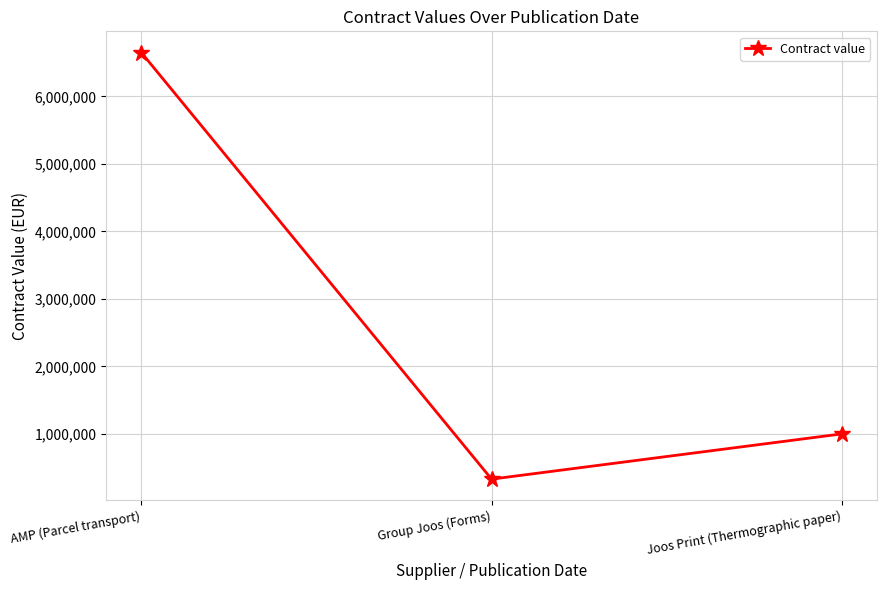

Is it true that the value at AMP (Parcel transport) is 10490497?

False